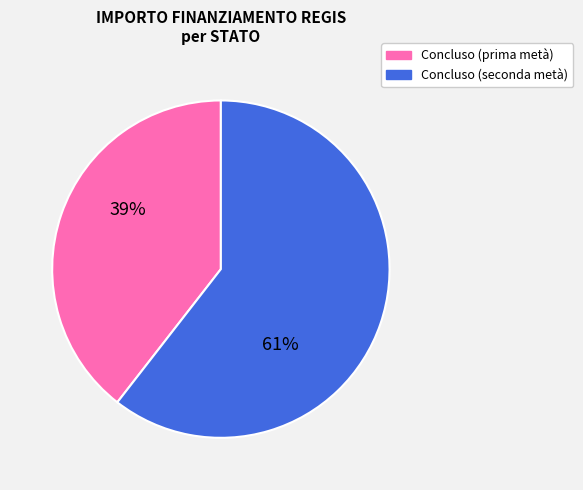

To the nearest percent, what is the average slice percentage?

50%